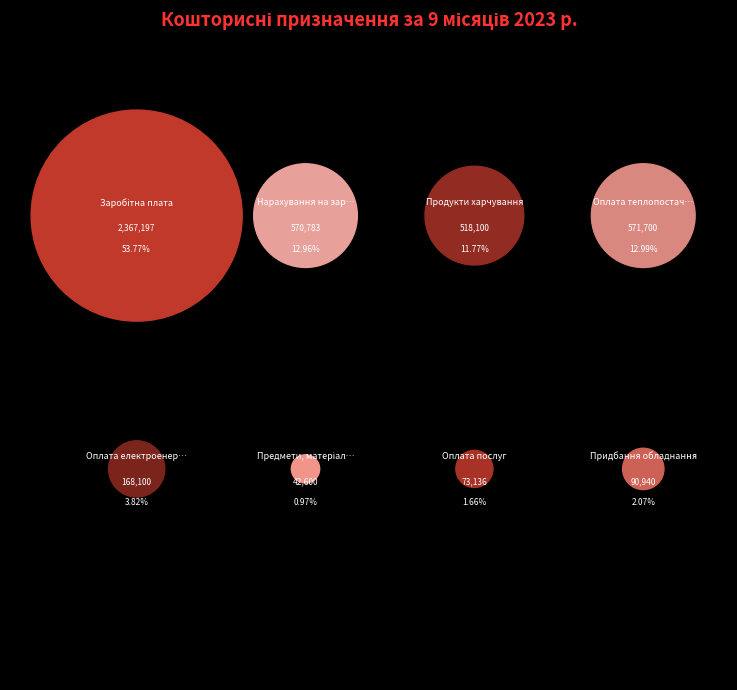

To the nearest percent, what portion does Заробітна плата represent?

54%